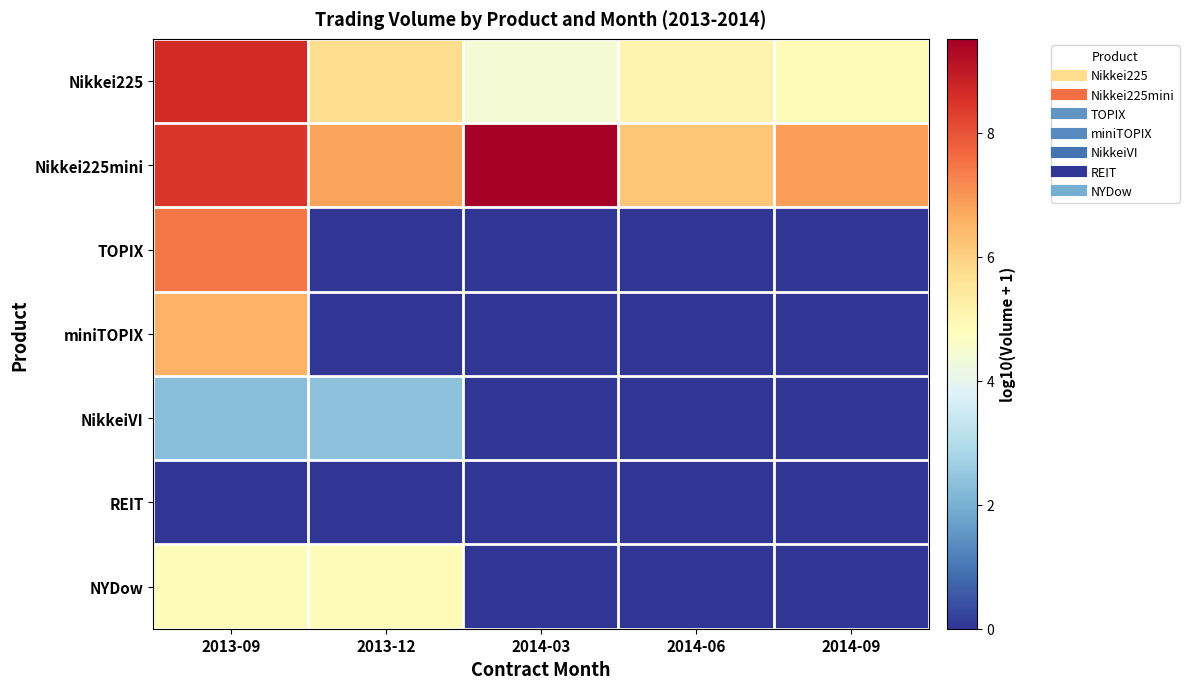

Between 2013-09 and 2014-06, which series saw the biggest shift?

TOPIX